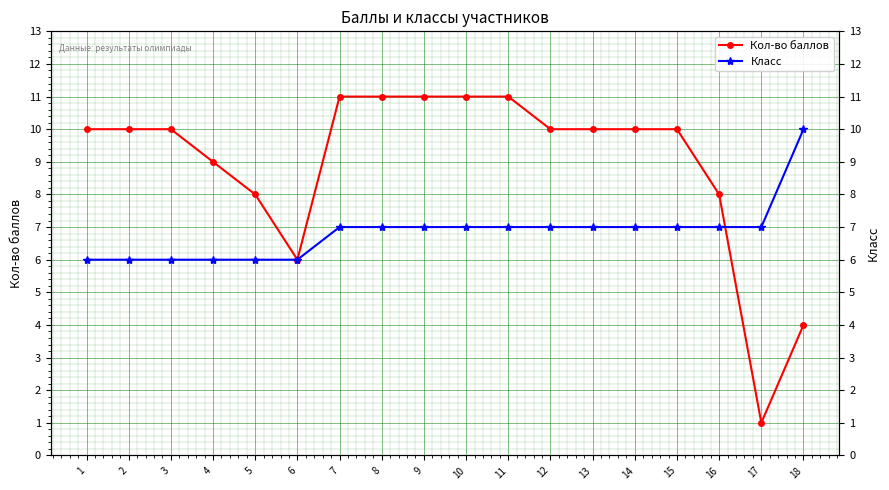

Rank the series by their average value, from lowest to highest.

Класс, Кол-во баллов